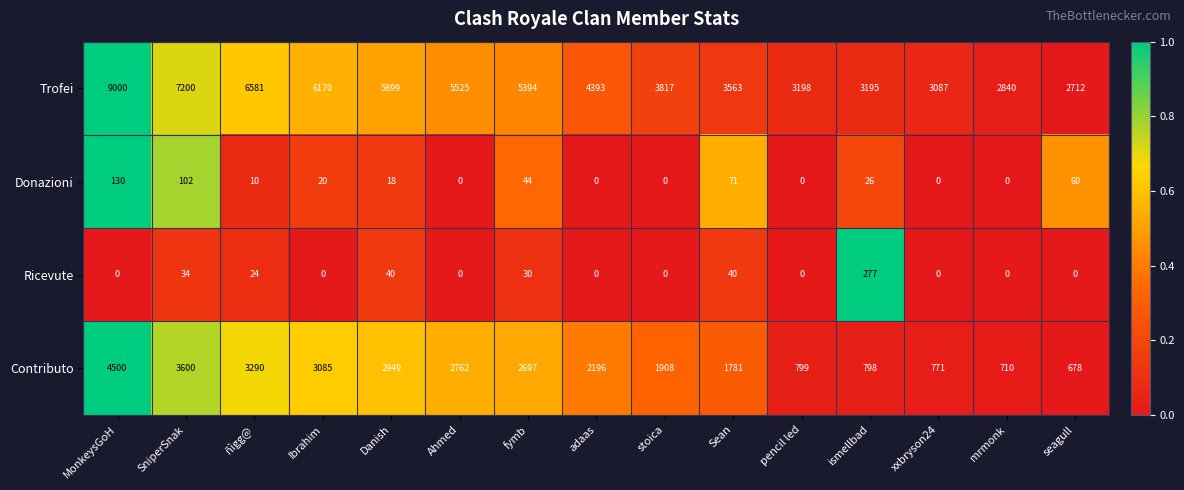

Which series has the widest spread of values?

Trofei